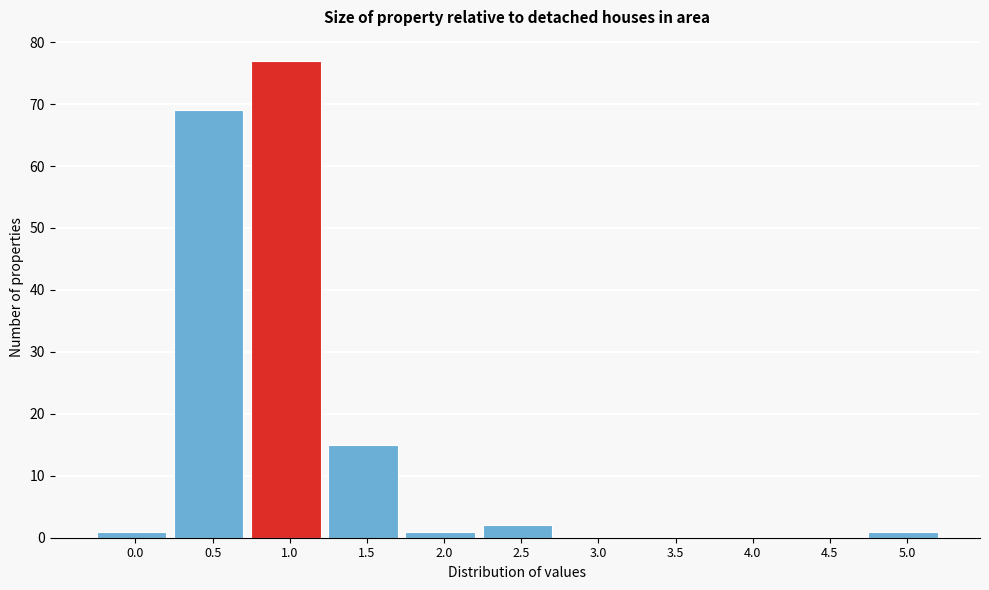

Reading right to left, transcribe all the data shown in this chart.

5.0=1	4.5=0	4.0=0	3.5=0	3.0=0	2.5=2	2.0=1	1.5=15	1.0=77	0.5=69	0.0=1